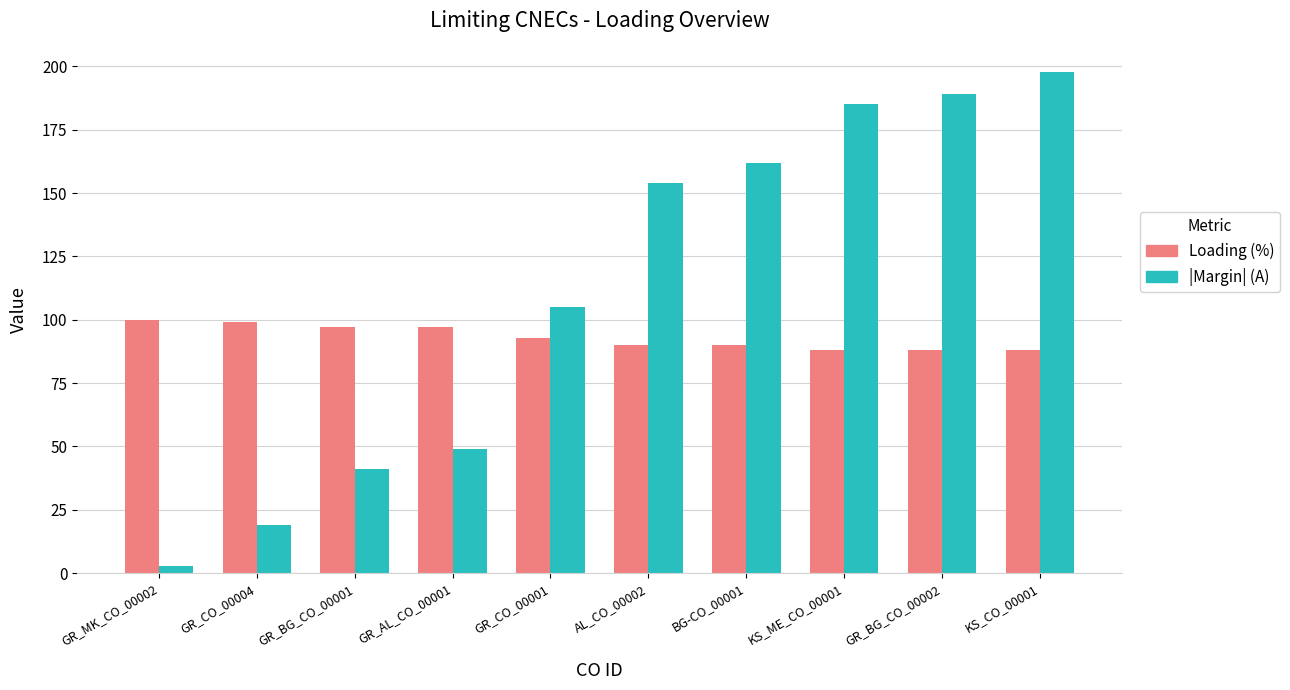

Rank the categories by |Margin| (A) value from highest to lowest.

KS_CO_00001, GR_BG_CO_00002, KS_ME_CO_00001, BG-CO_00001, AL_CO_00002, GR_CO_00001, GR_AL_CO_00001, GR_BG_CO_00001, GR_CO_00004, GR_MK_CO_00002